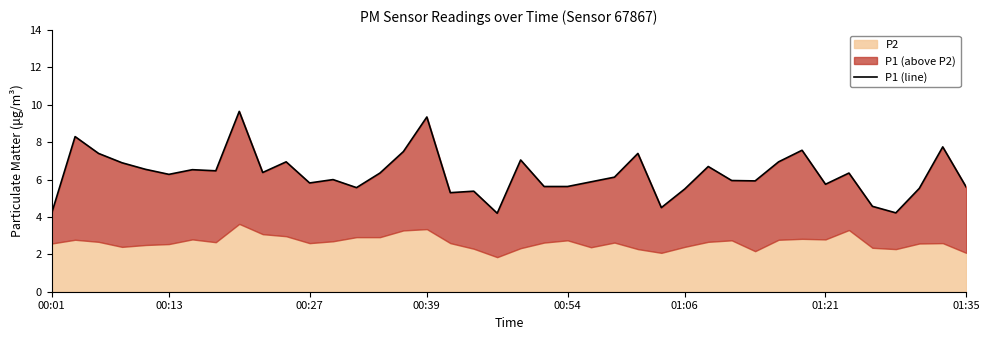

What is the difference between the maximum and minimum values?

5.5